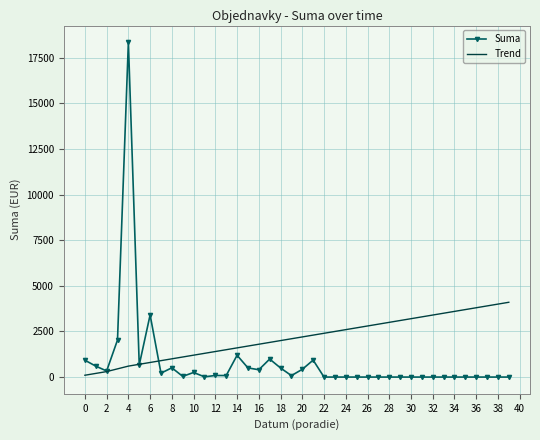

List the series in order of their overall mean, highest first.

Trend, Suma